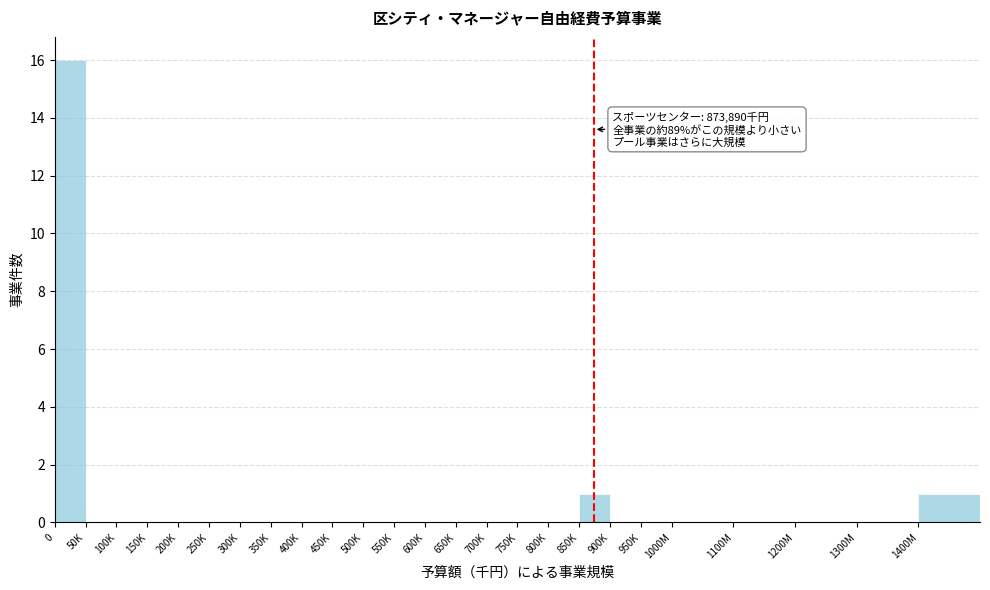

Reading left to right, extract all data points from this chart.

0=16	50K=0	100K=0	150K=0	200K=0	250K=0	300K=0	350K=0	400K=0	450K=0	500K=0	550K=0	600K=0	650K=0	700K=0	750K=0	800K=0	850K=1	900K=0	950K=0	1000M=0	1100M=0	1200M=0	1300M=0	1400M=1